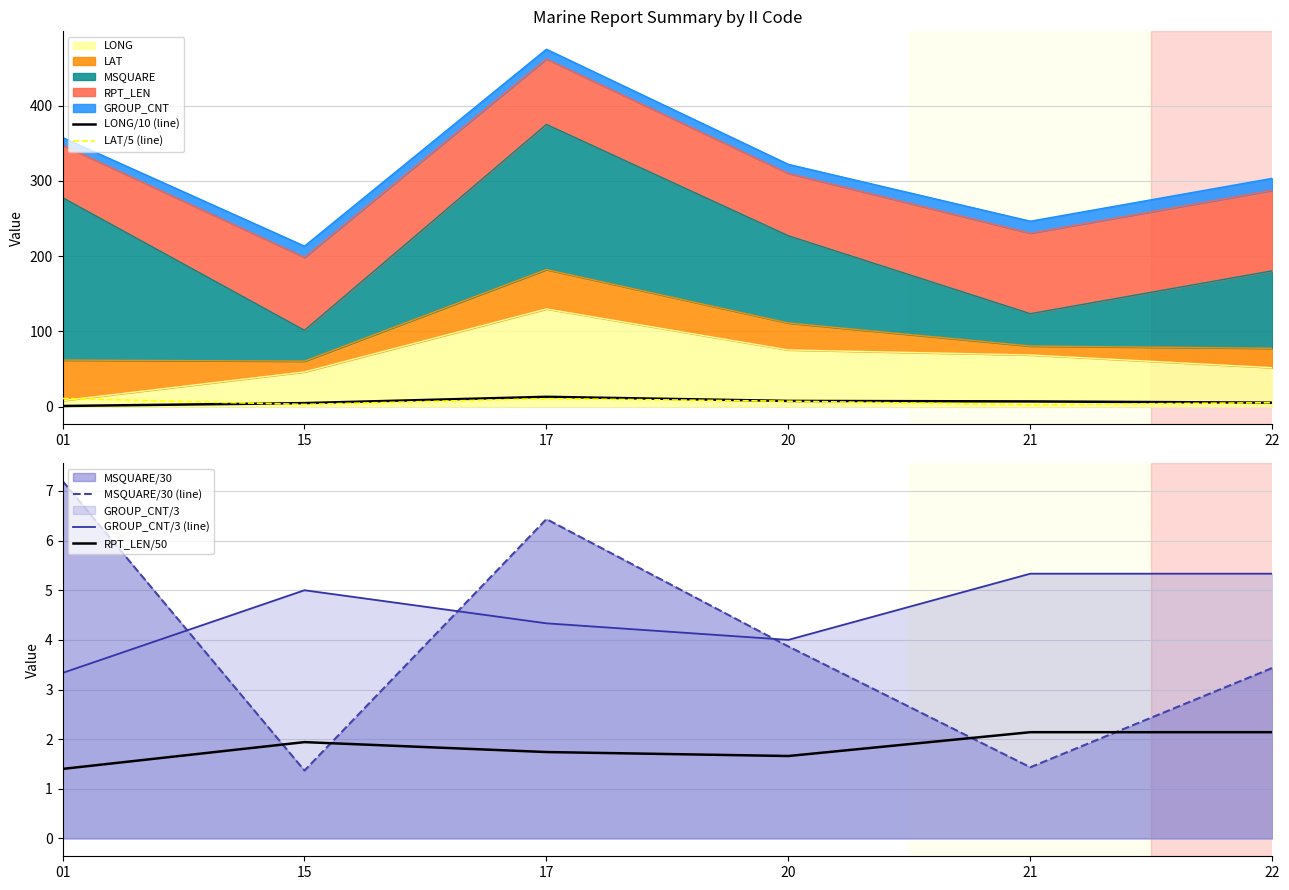

What is the sum of all LONG/10 (line) values?

37.9